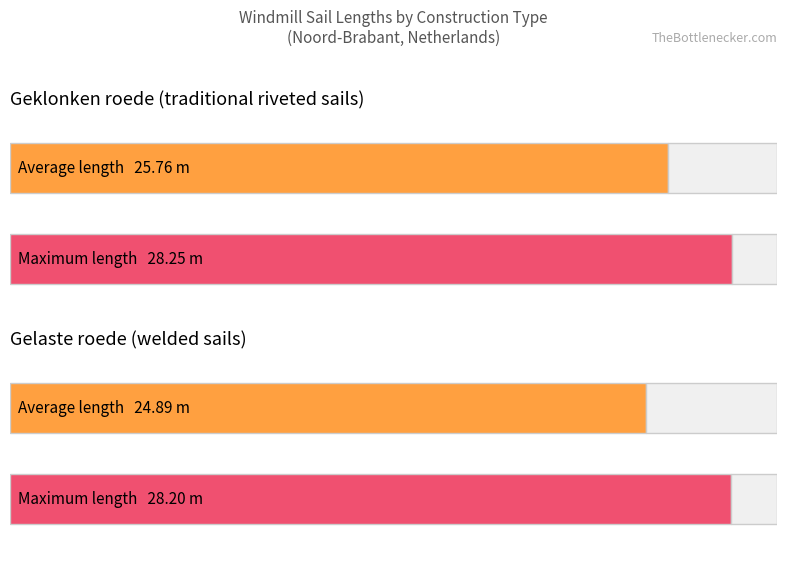

How many distinct data groups are displayed?

2